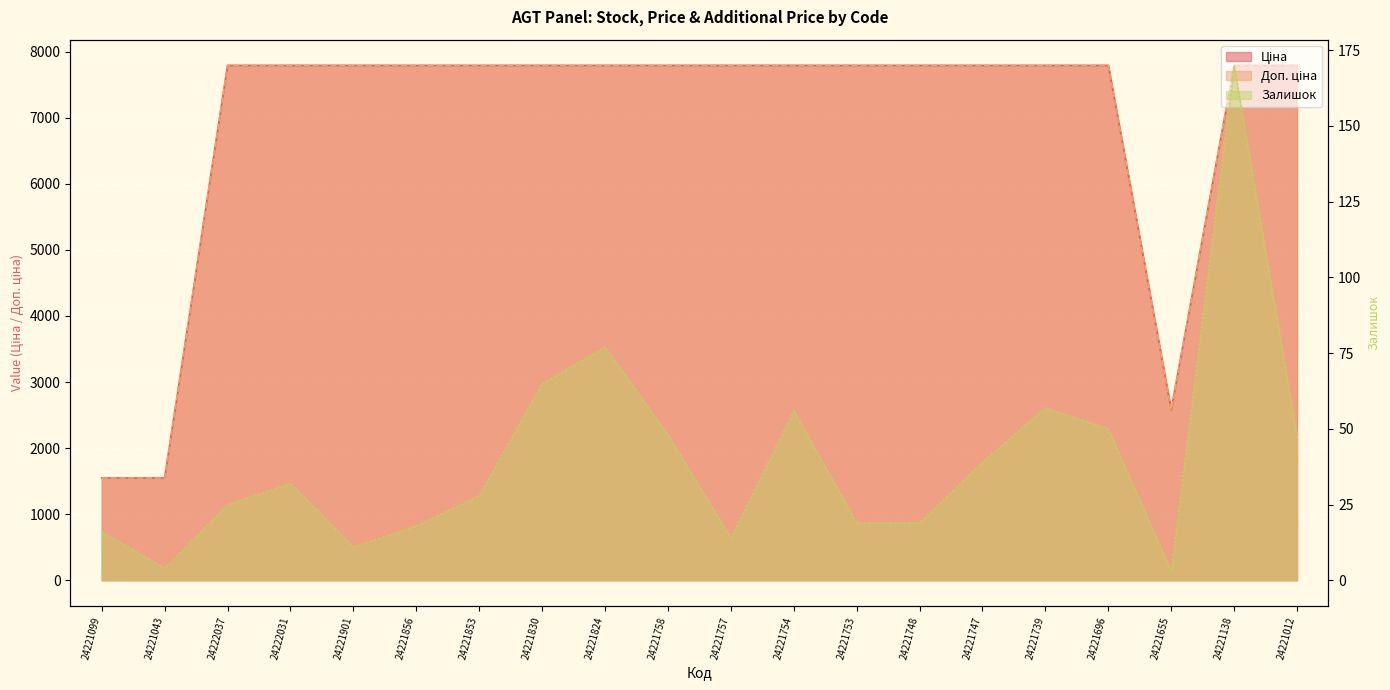

True or false: Залишок has a value of 8.7 at 24221757.

False